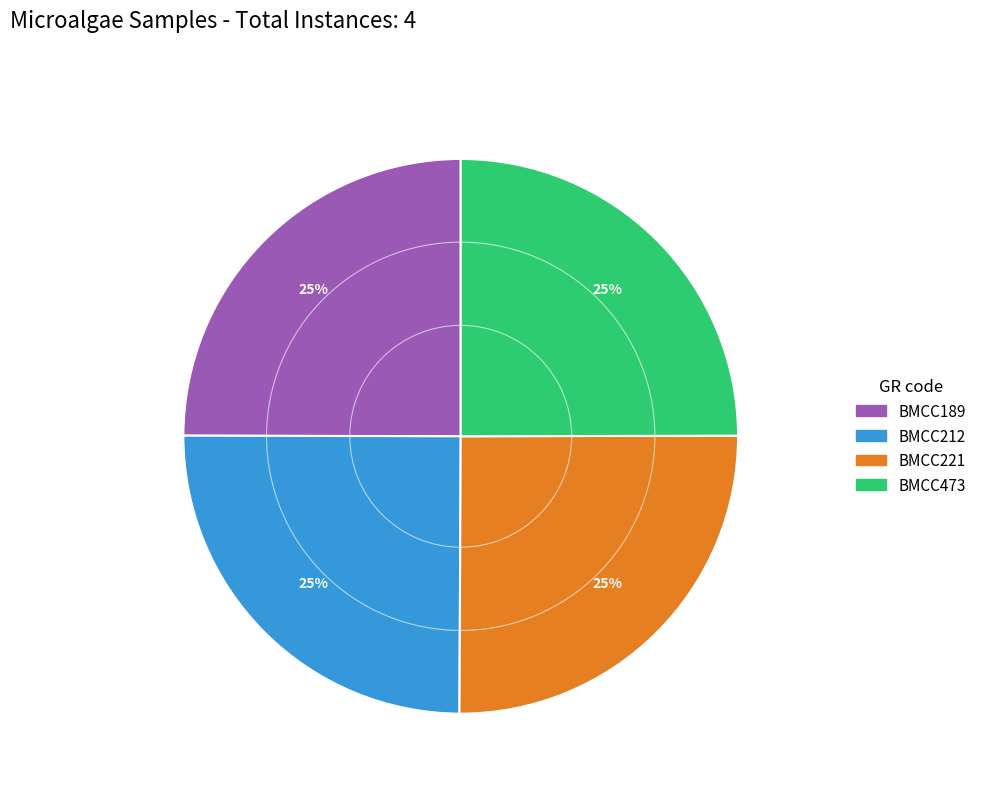

Is there a majority slice in this chart?

No